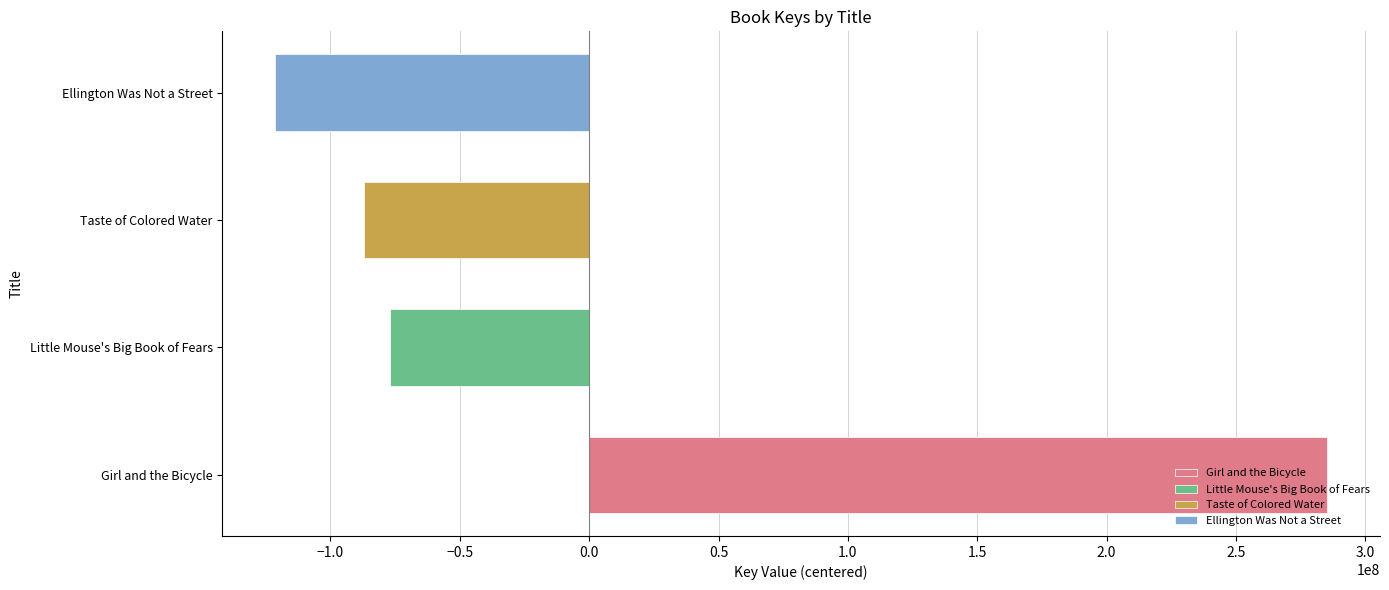

At which category does the chart reach its peak across all series?

Girl and the Bicycle